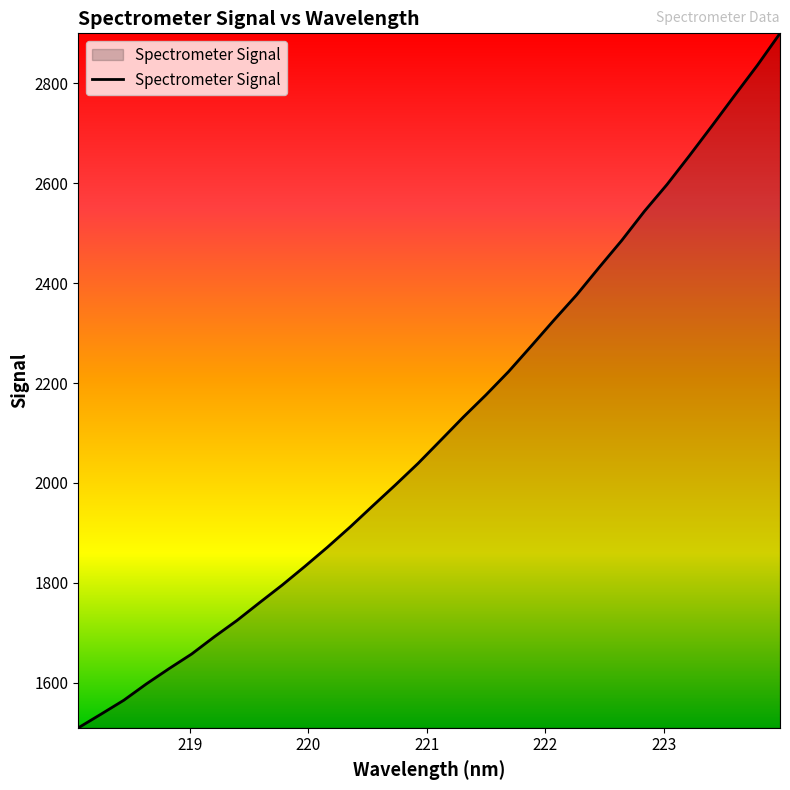

How many lines are shown in the chart?

1